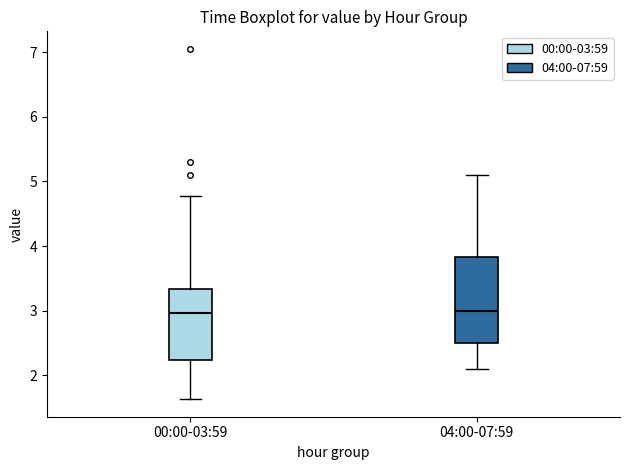

Reading left to right, transcribe this box plot: for each box, give where its median line is, the range the box spans, and where its two whiskers end, as read against the y-axis. The values are not printed on the chart, so give them approximately, as read against the axis.

00:00-03:59: median 3.0, box 2.2 to 3.3, whiskers 1.6 to 4.8
04:00-07:59: median 3.0, box 2.5 to 3.8, whiskers 2.1 to 5.1